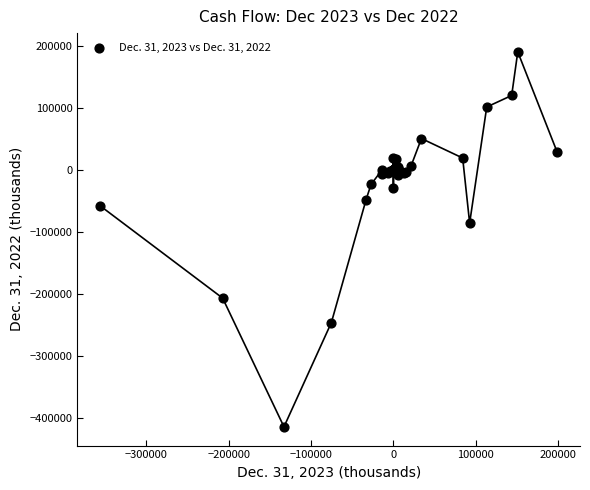

What Y value in the scatter plot is closest to -112035?

-85791